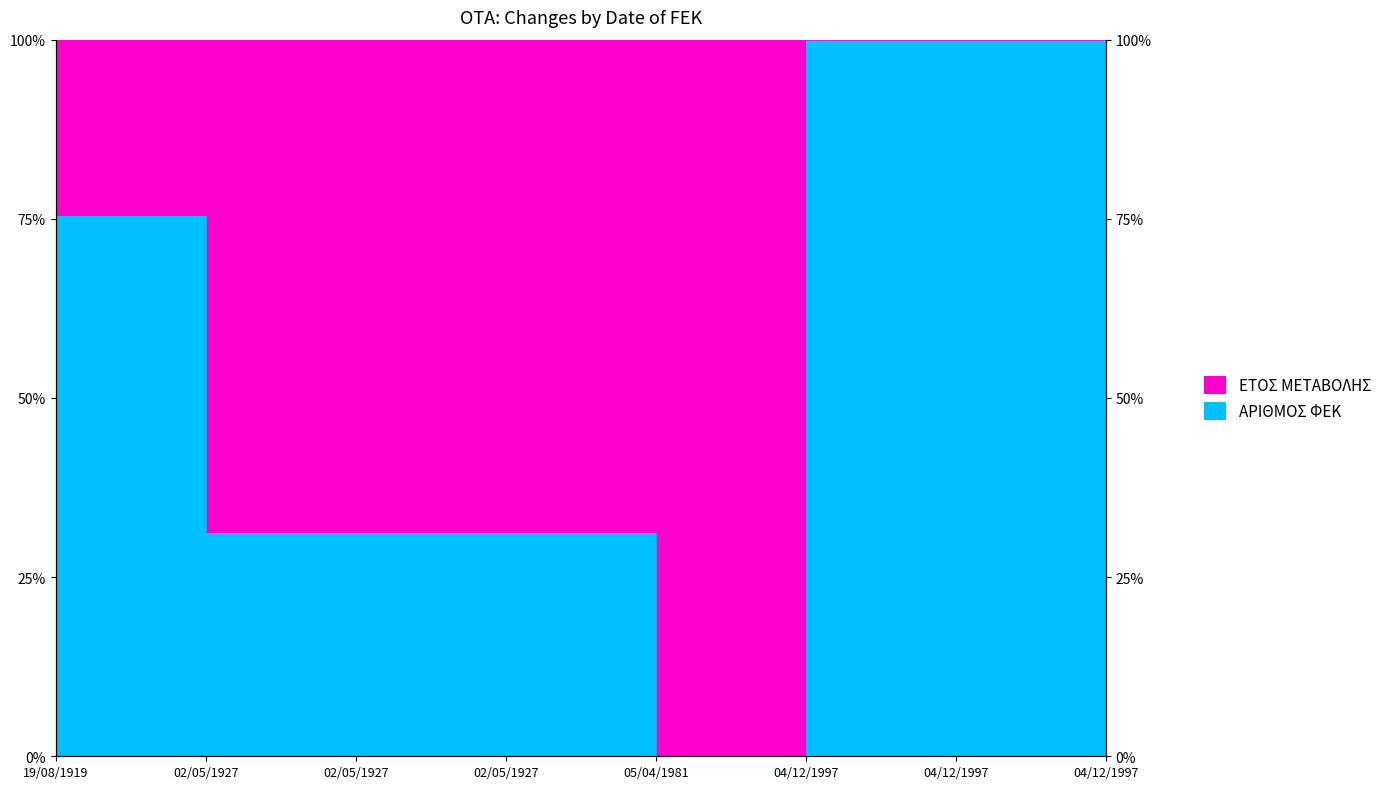

Rank the categories by value from highest to lowest.

04/12/1997, 04/12/1997, 04/12/1997, 19/08/1919, 02/05/1927, 02/05/1927, 02/05/1927, 05/04/1981